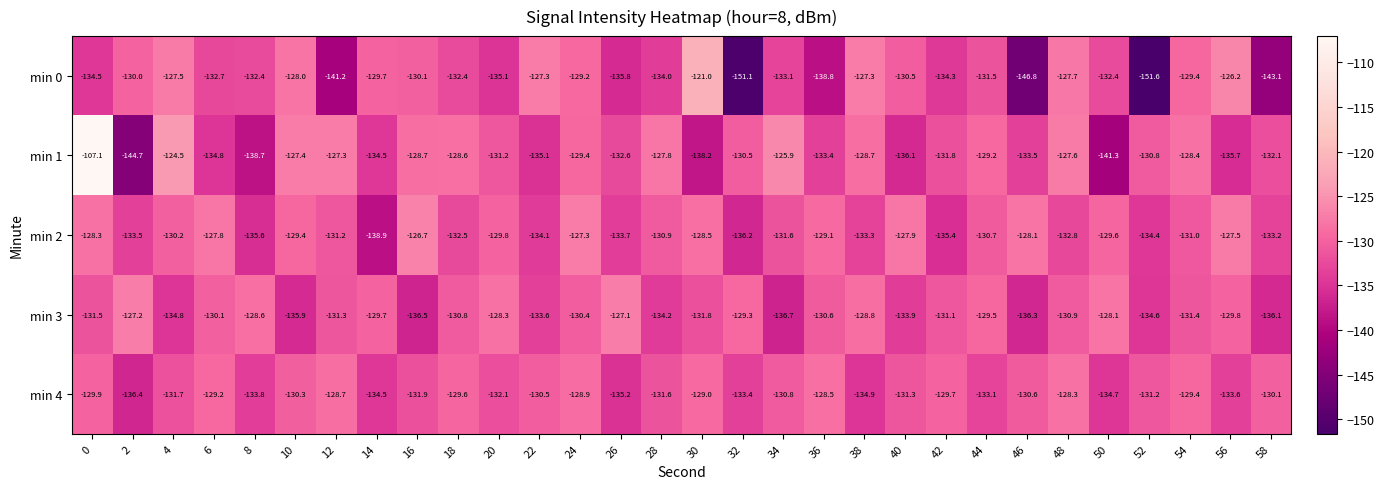

Count the number of categories in the chart.

30